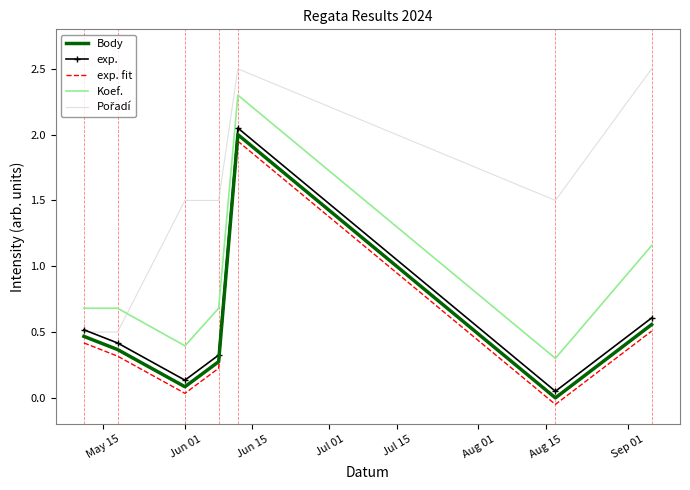

True or false: Koef. and exp. fit cross at least once.

False